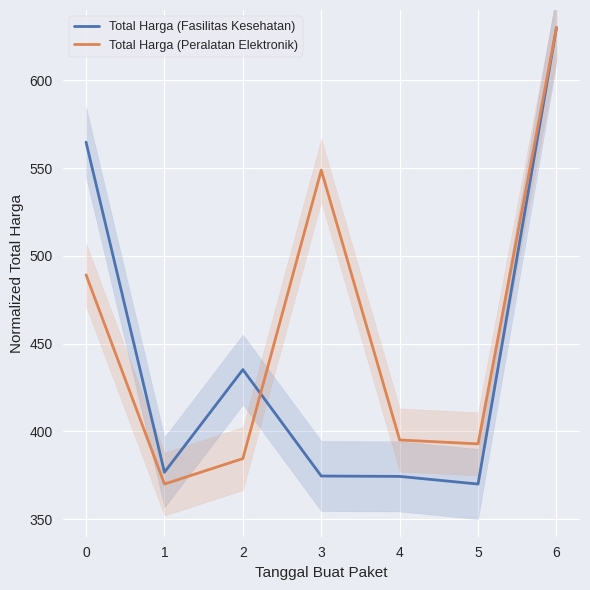

What are all the series names shown in the legend?

Total Harga (Fasilitas Kesehatan), Total Harga (Peralatan Elektronik)